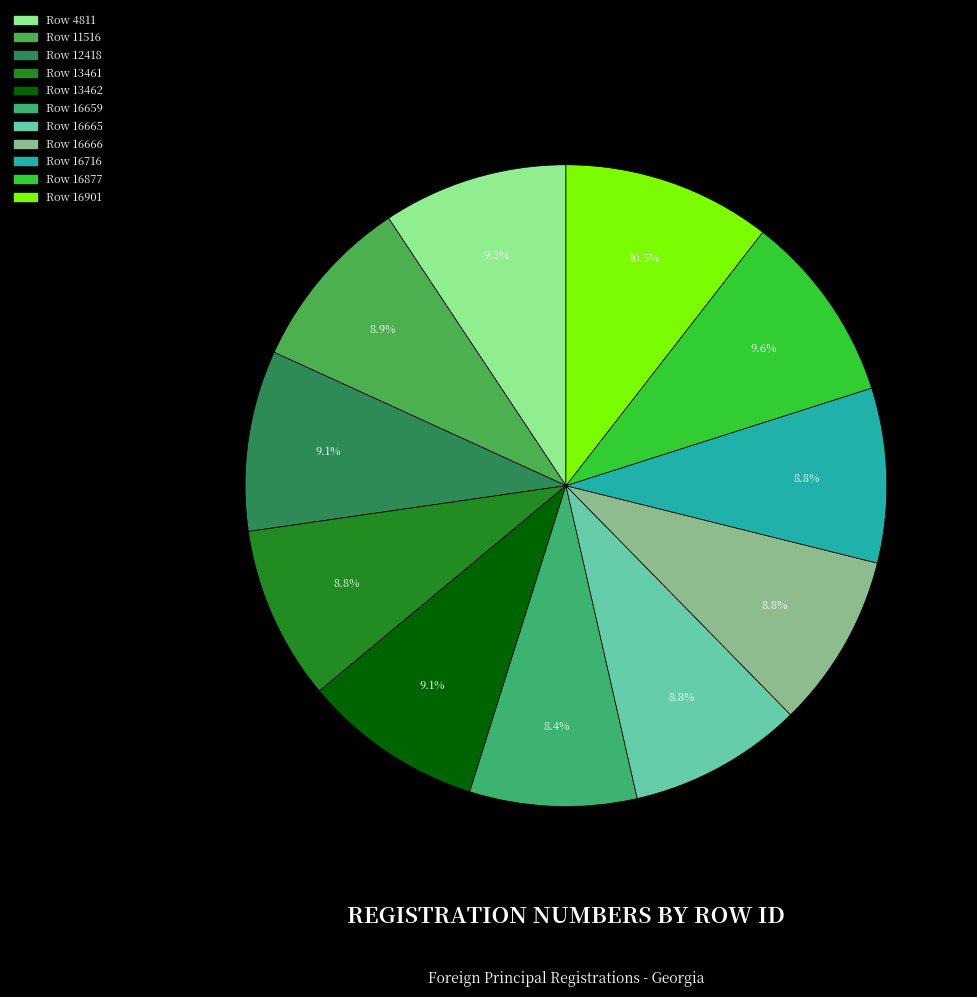

How many segments does this pie chart have?

11